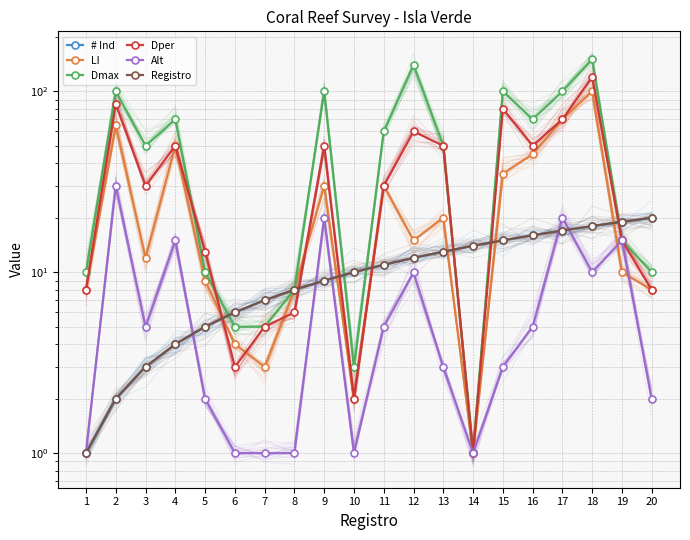

What is the total value across all series at 18?

416